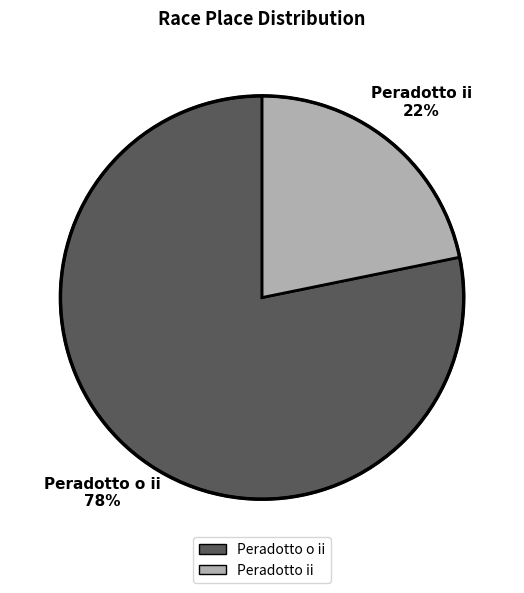

Which slice is the smallest?

Peradotto ii